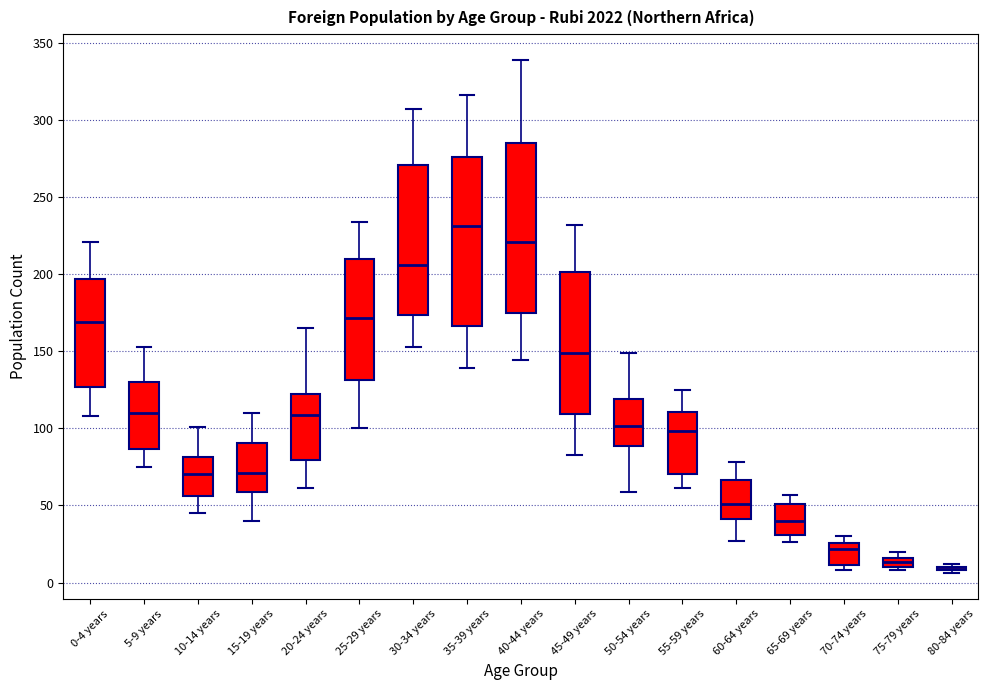

Where does the median line of the box for 10-14 years sit on the y-axis? The values are not printed on the chart, so give them approximately, as read against the axis.

70